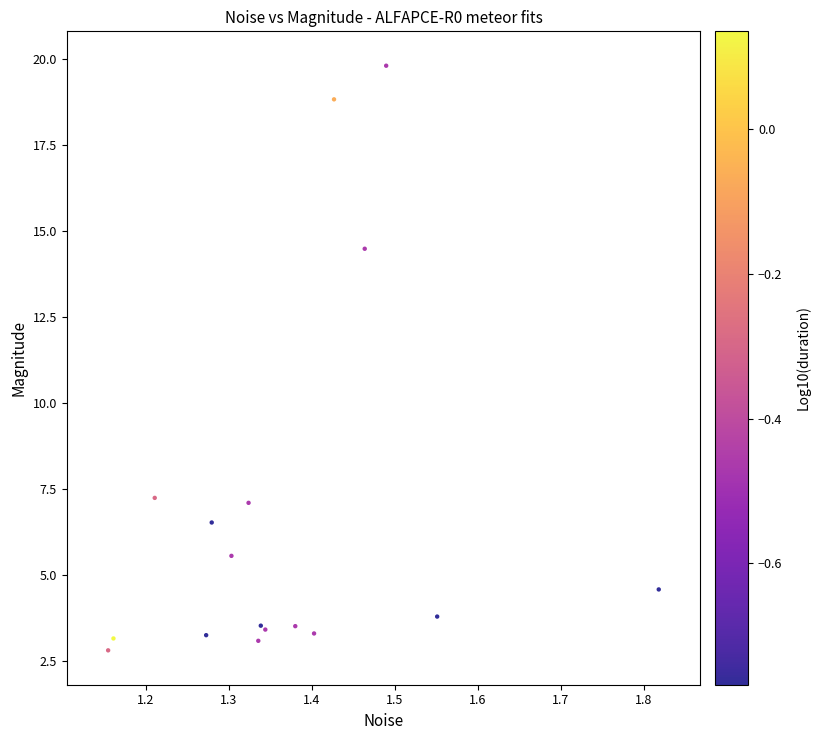

What Y value in the scatter plot is closest to 11?

14.5